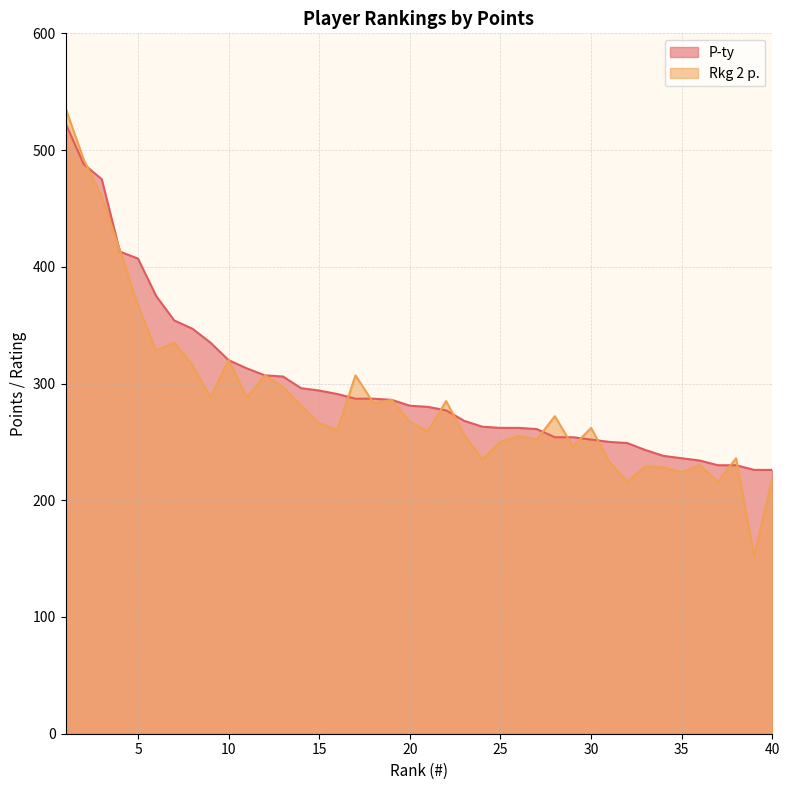

At which category does Rkg 2 p. reach its first local peak?

7